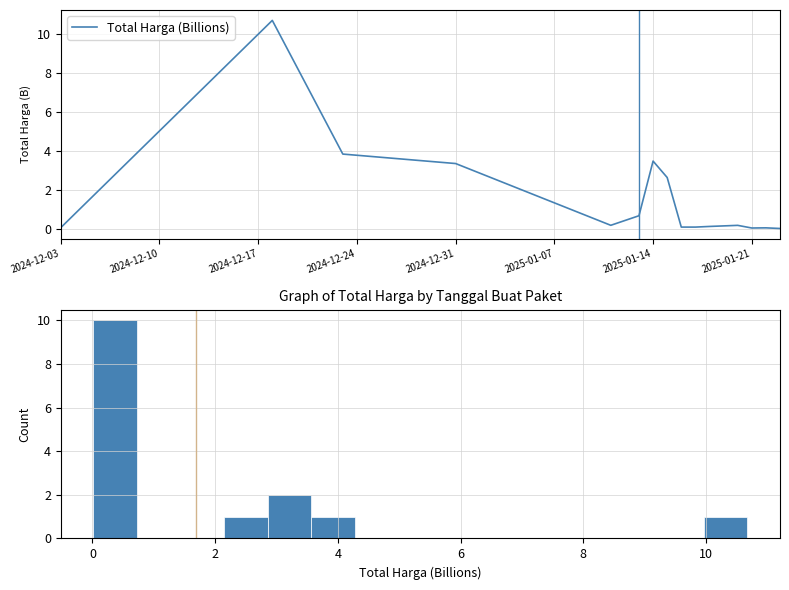

What is the value of the 5th point from the left?

0.2